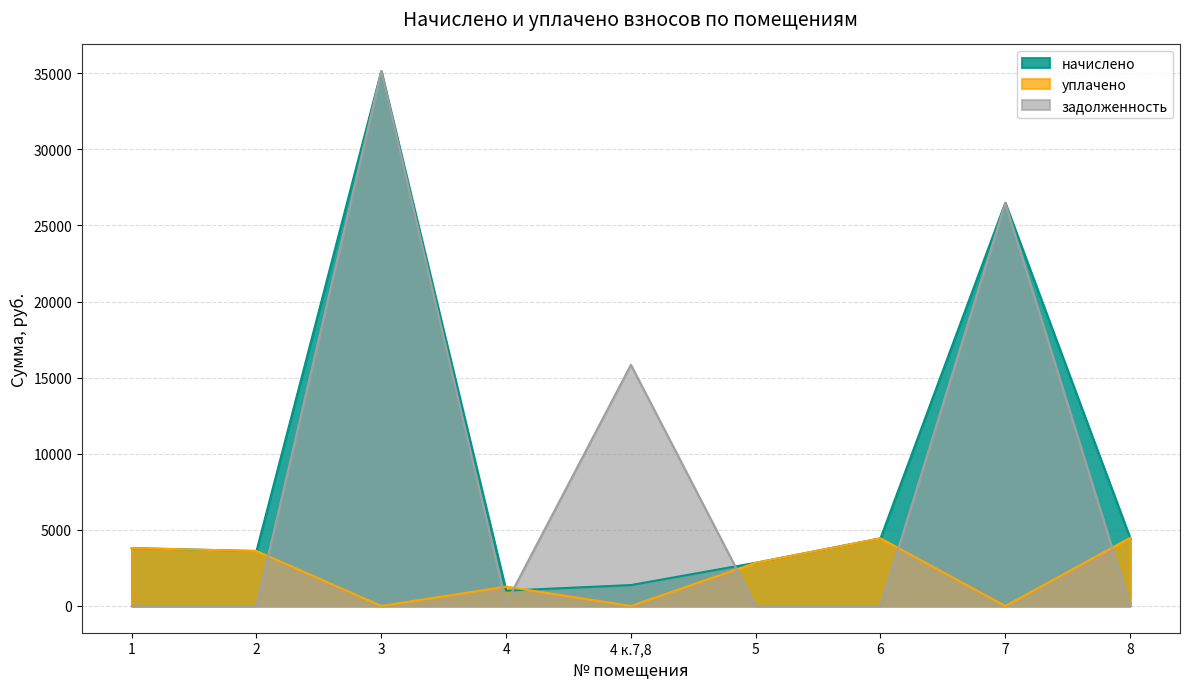

At how many categories does at least one series exceed 13954?

3